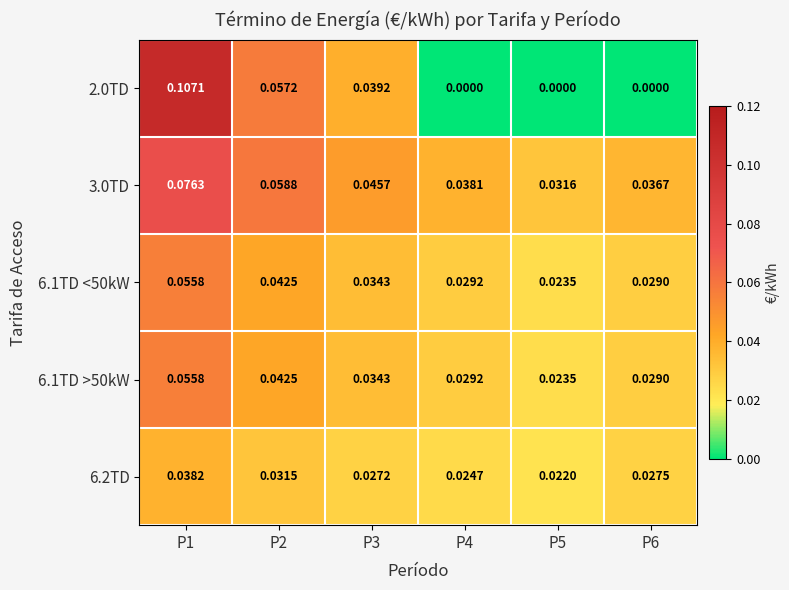

Which series changed the most between P2 and P3?

2.0TD